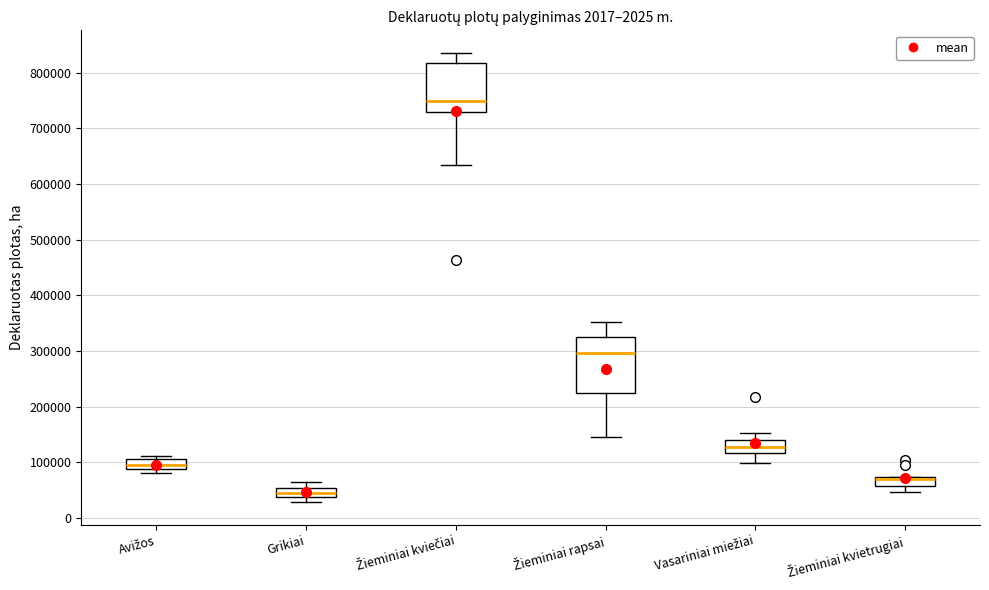

Where is the upper edge of the box for Avižos on the y-axis? The values are not printed on the chart, so give them approximately, as read against the axis.

110000